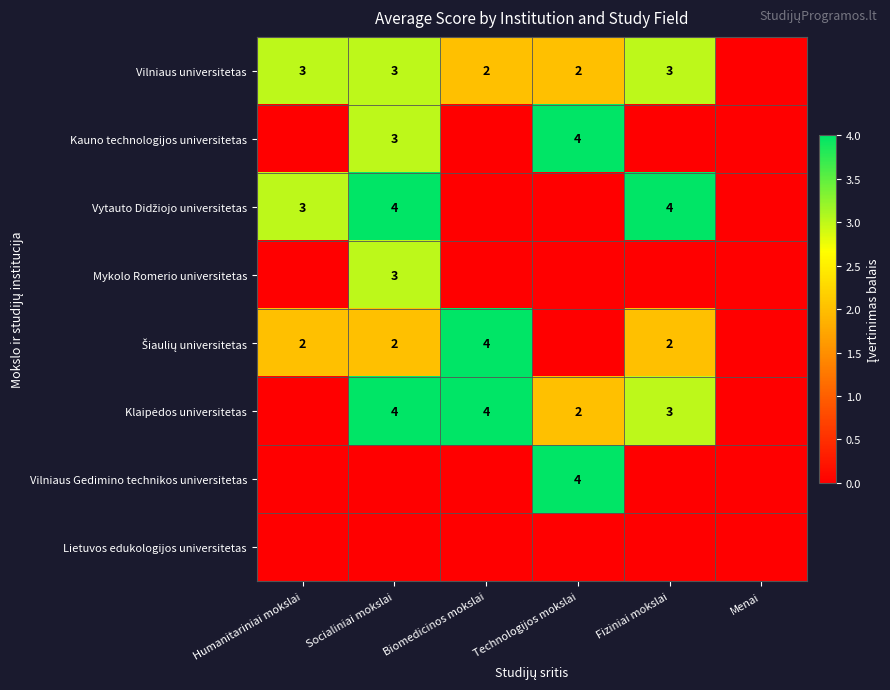

The Mykolo Romerio universitetas series shows 3 at Socialiniai mokslai. True or false?

True